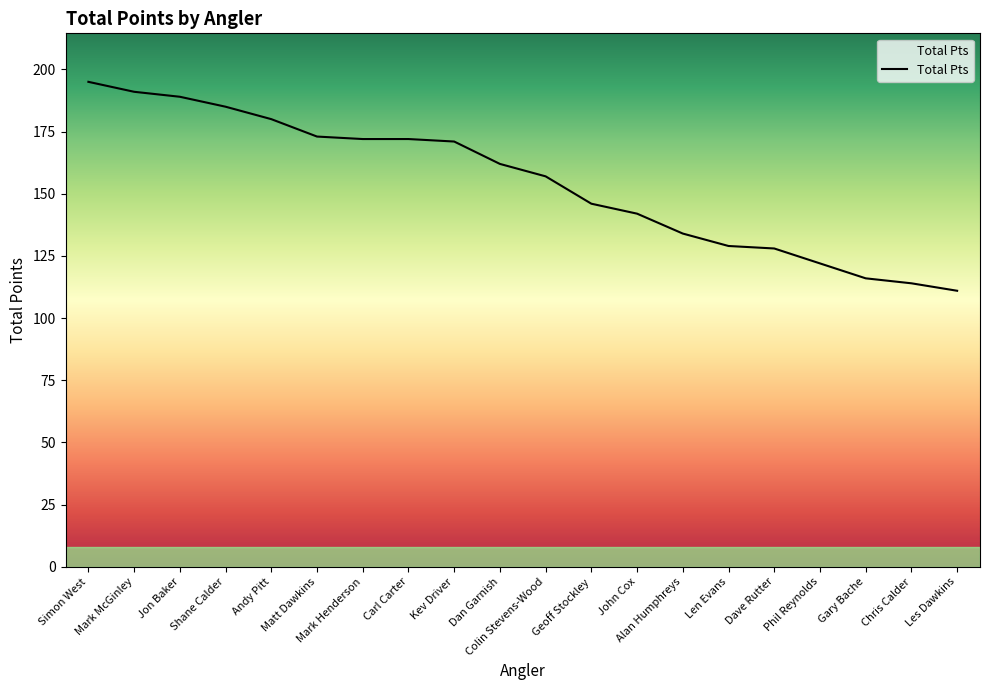

The chart shows a value of 114 at Chris Calder. True or false?

True